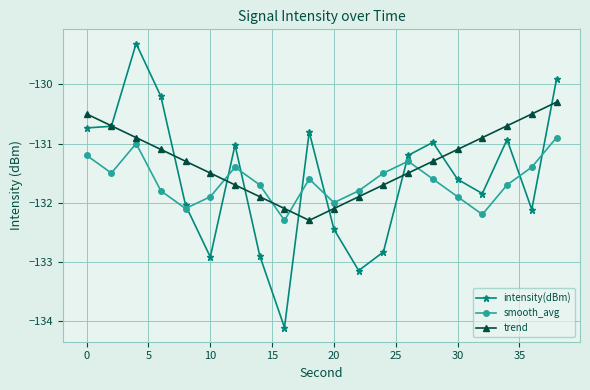

Which series ends up on top after the final intersection of intensity(dBm) and smooth_avg?

intensity(dBm)